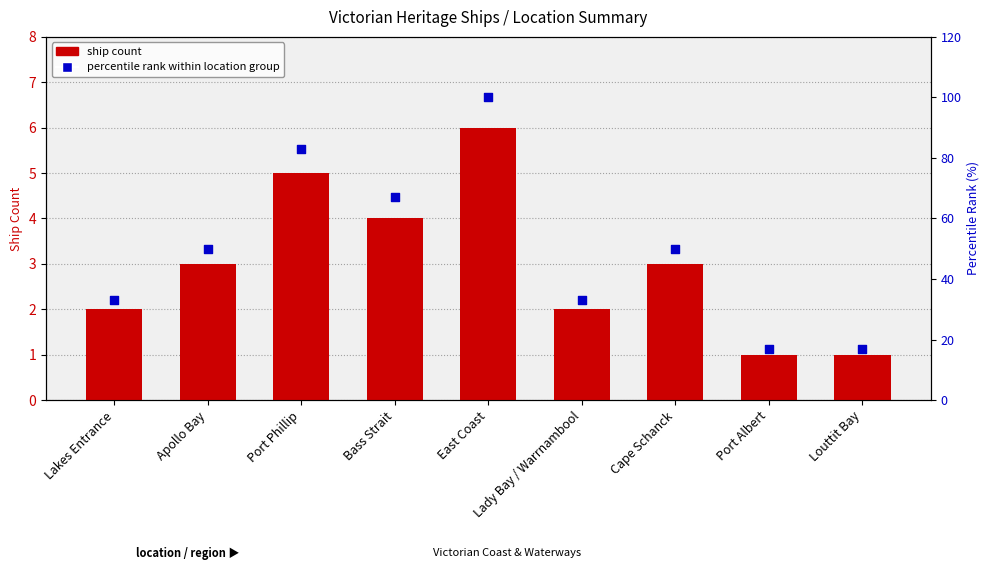

At how many categories does at least one series exceed 41?

5